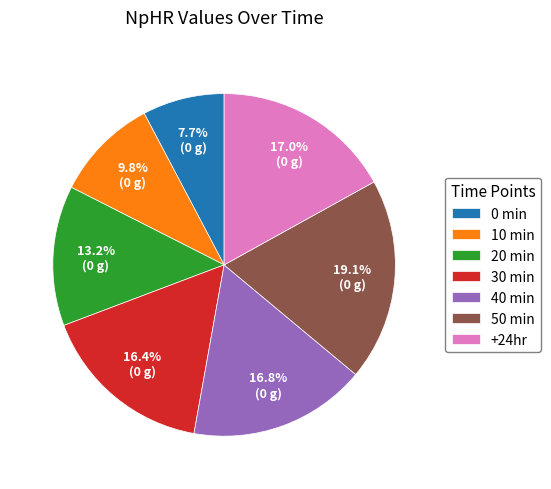

Is 20 min the majority of the pie?

No